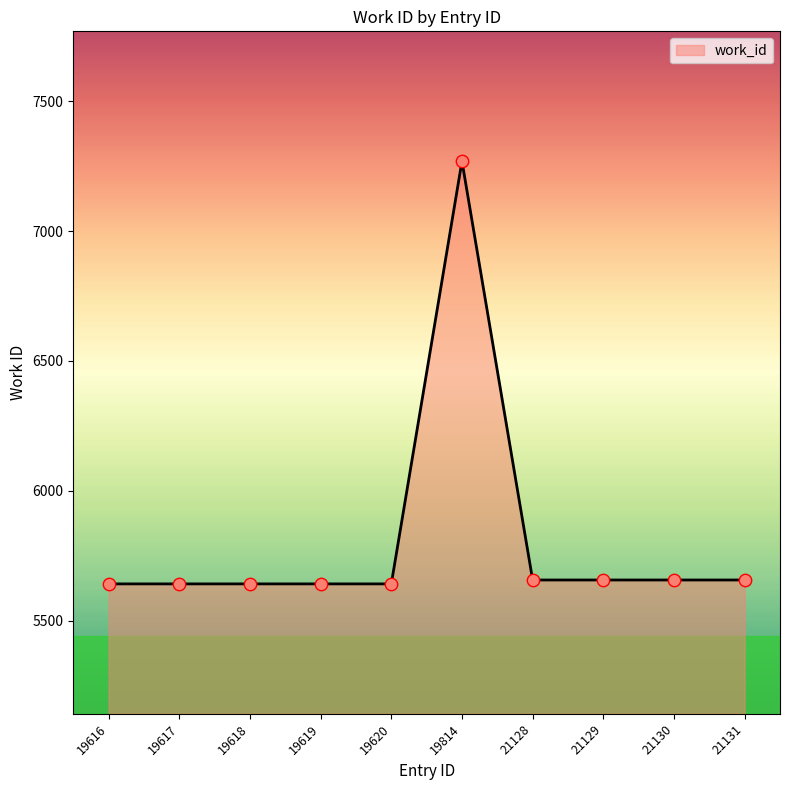

What is the change in value from 19620 to 19814?

+1627